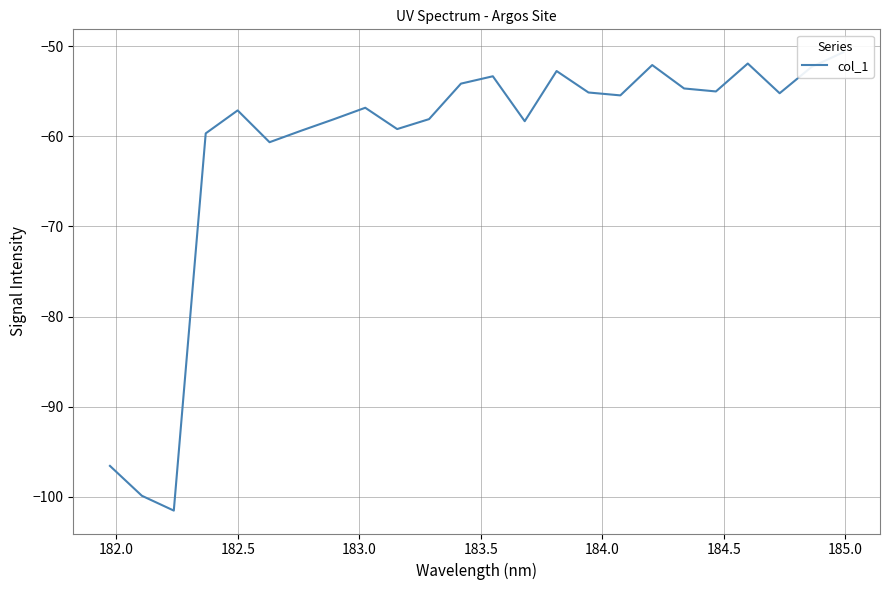

How many data points does each series have?

24